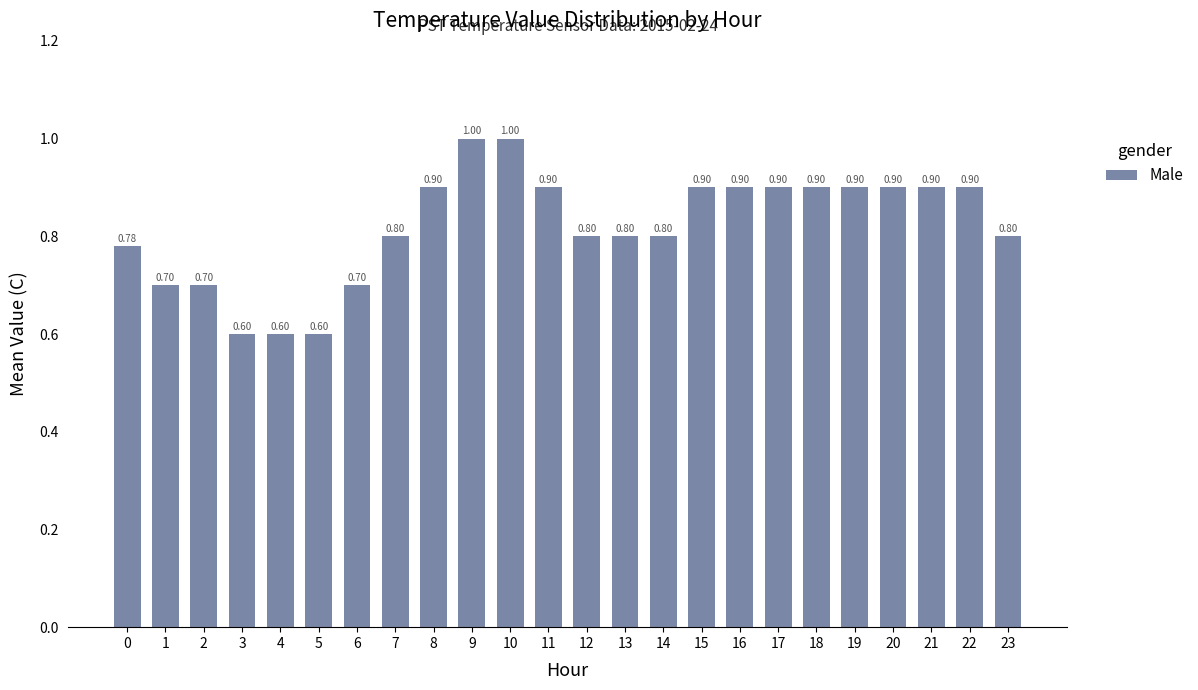

Reading right to left, extract all data points from this chart.

23=0.8	22=0.9	21=0.9	20=0.9	19=0.9	18=0.9	17=0.9	16=0.9	15=0.9	14=0.8	13=0.8	12=0.8	11=0.9	10=1.0	9=1.0	8=0.9	7=0.8	6=0.7	5=0.6	4=0.6	3=0.6	2=0.7	1=0.7	0=0.8